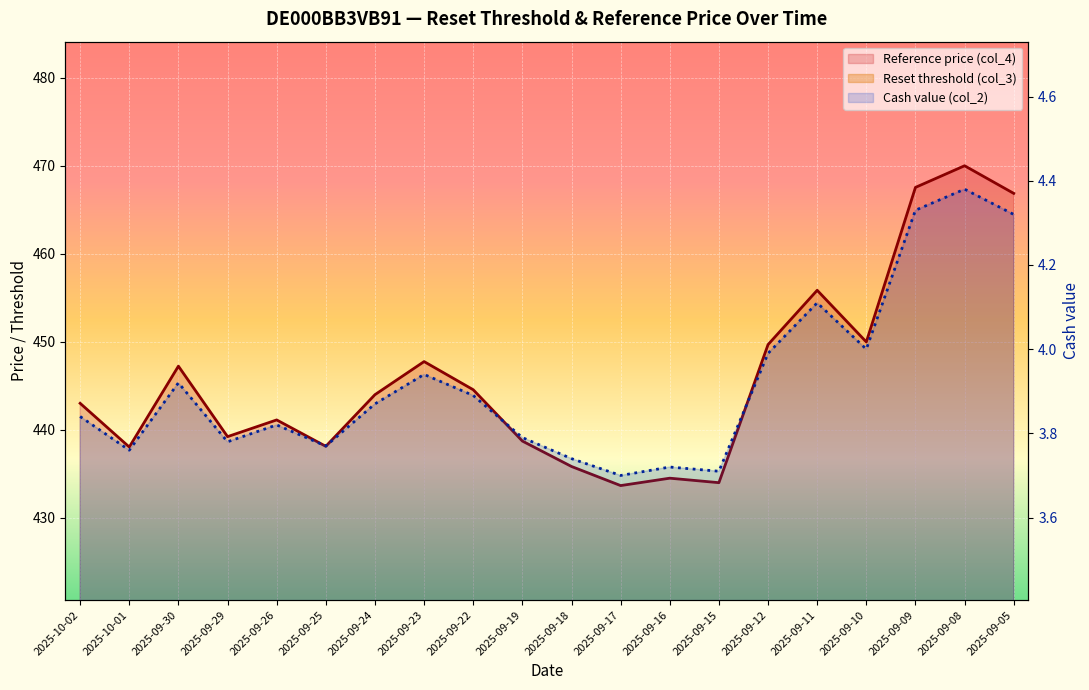

List the series in order of their overall mean, highest first.

Reference price (col_4), Reset threshold (col_3), Cash value (col_2)